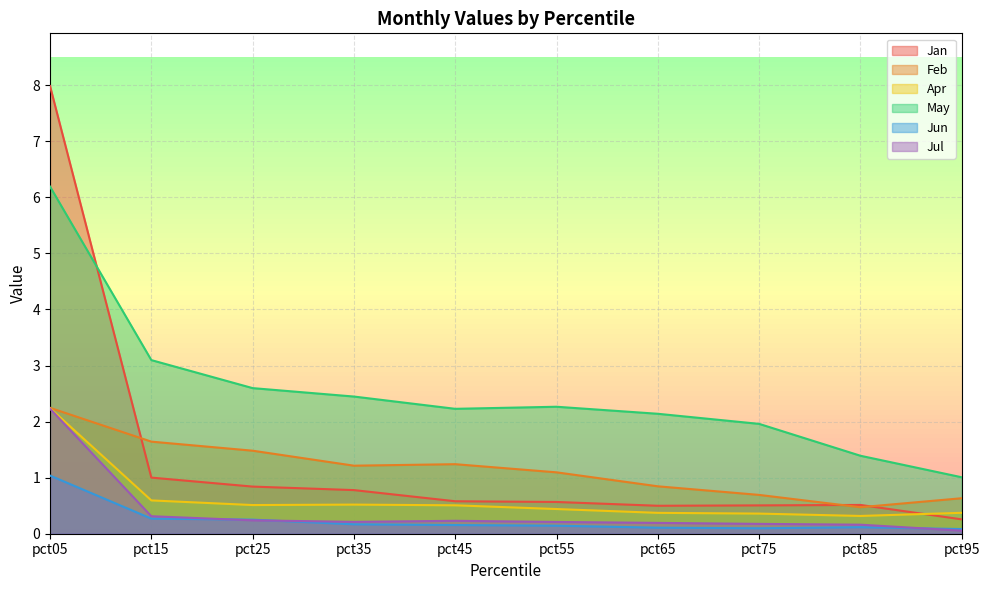

True or false: Jul and Feb cross at least once.

False